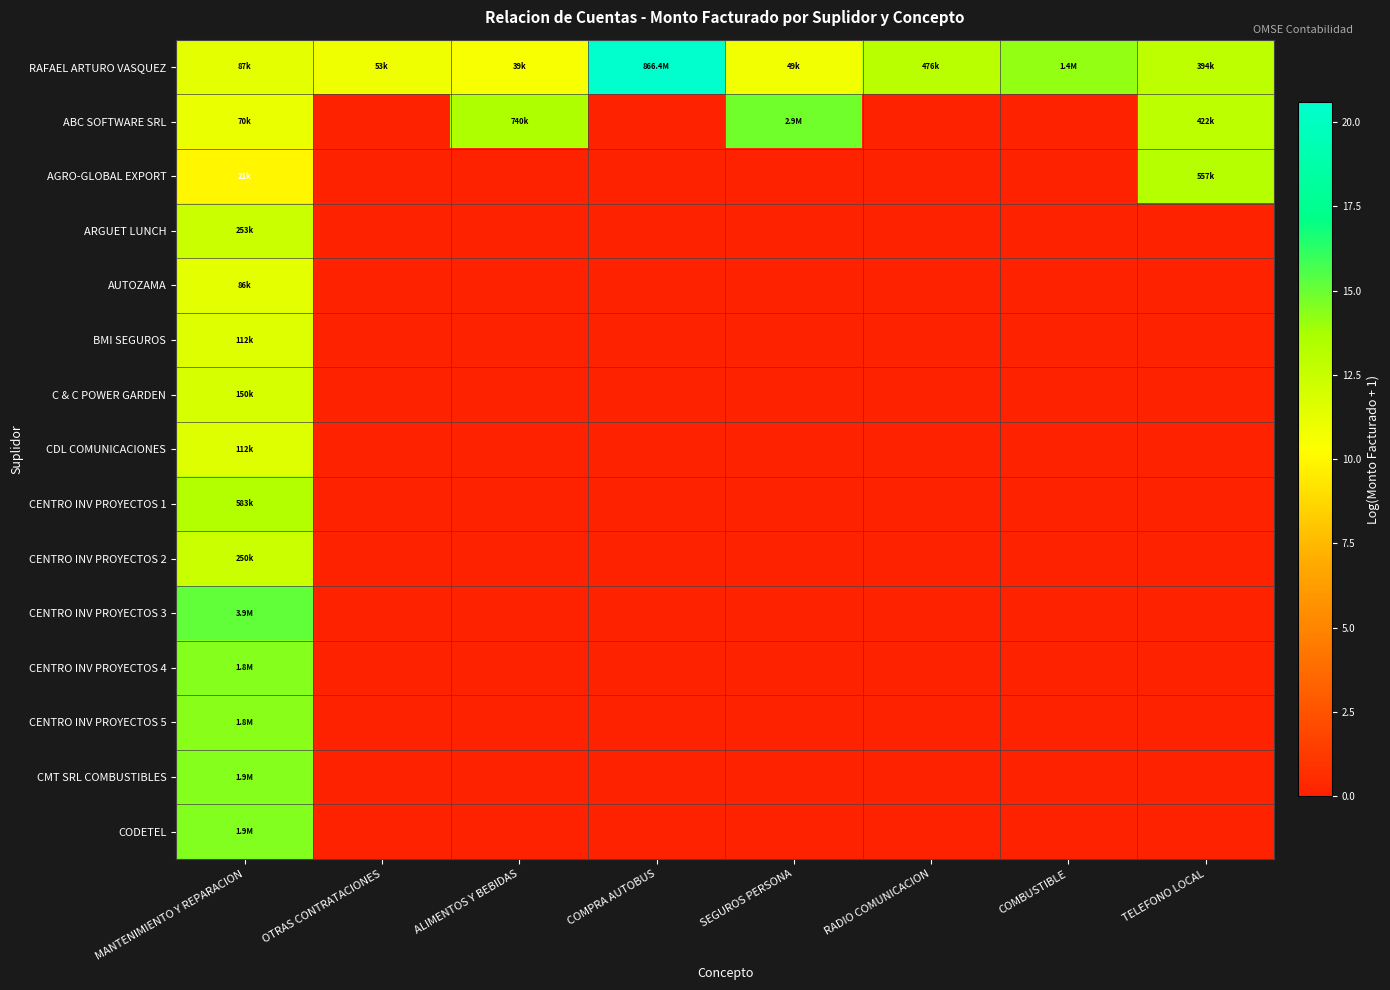

Which series has the largest total across all categories?

RAFAEL ARTURO VASQUEZ